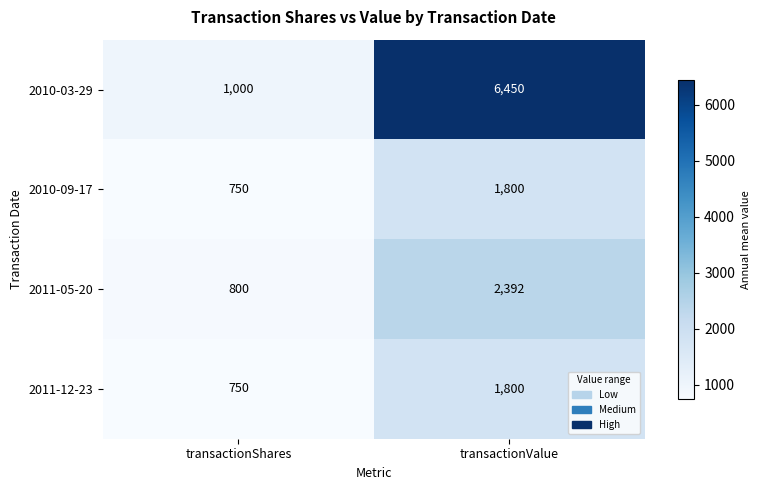

Is it true that 2011-12-23 equals 750 at transactionShares?

True